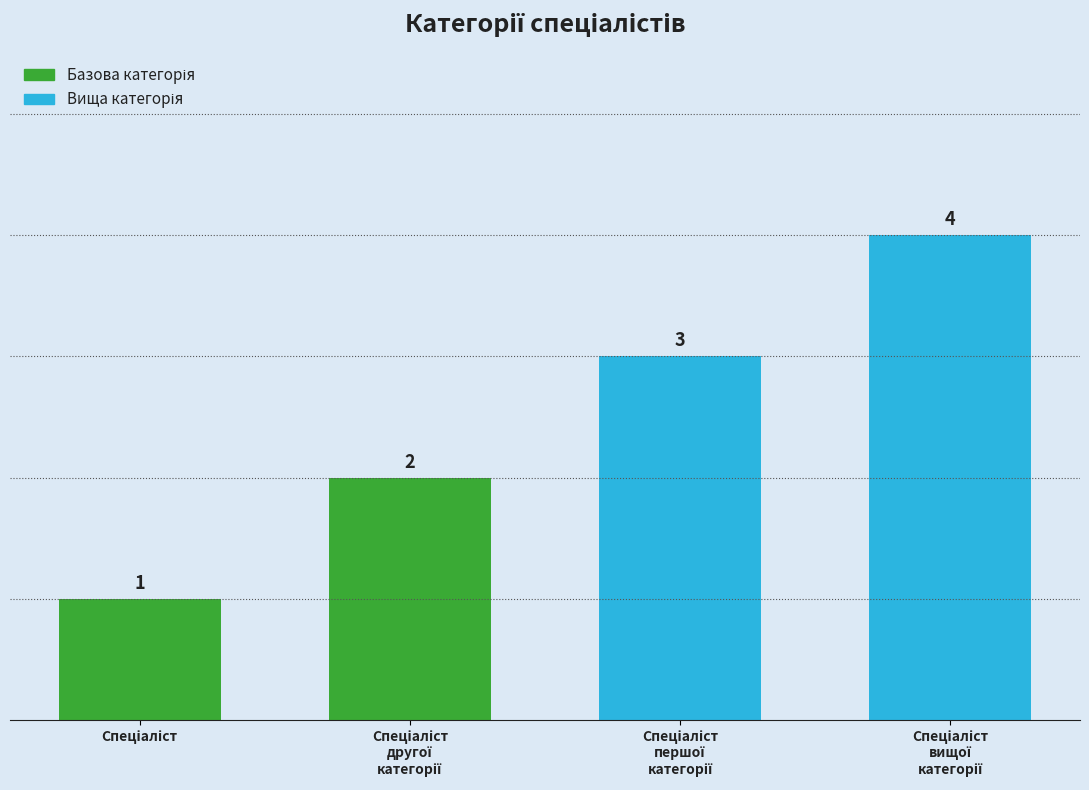

What is the greatest value displayed?

4